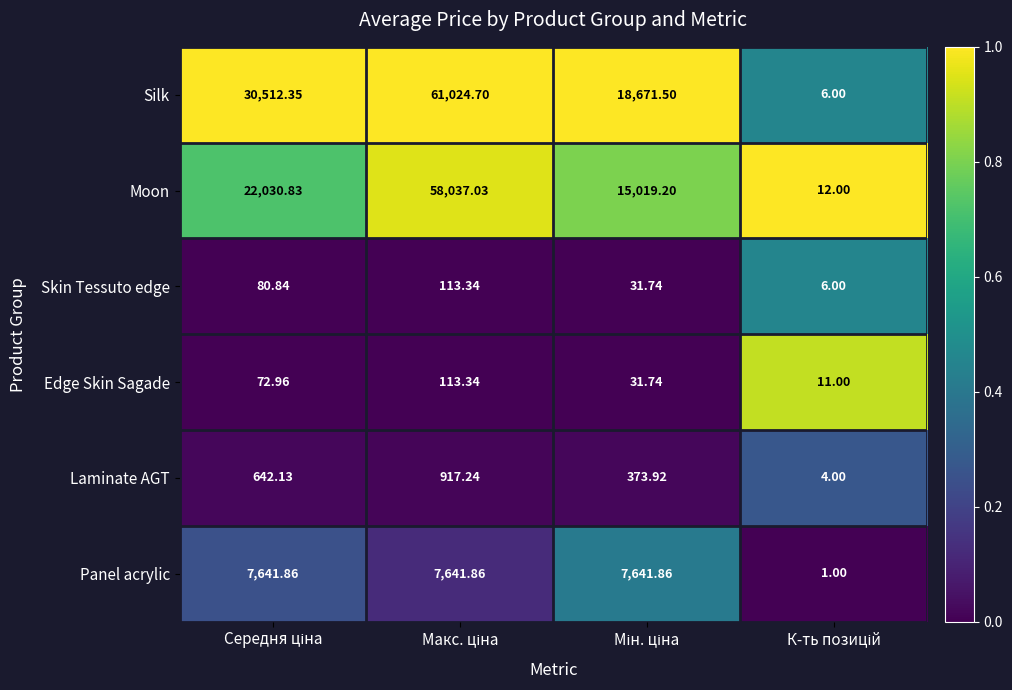

Count the number of categories in the chart.

4